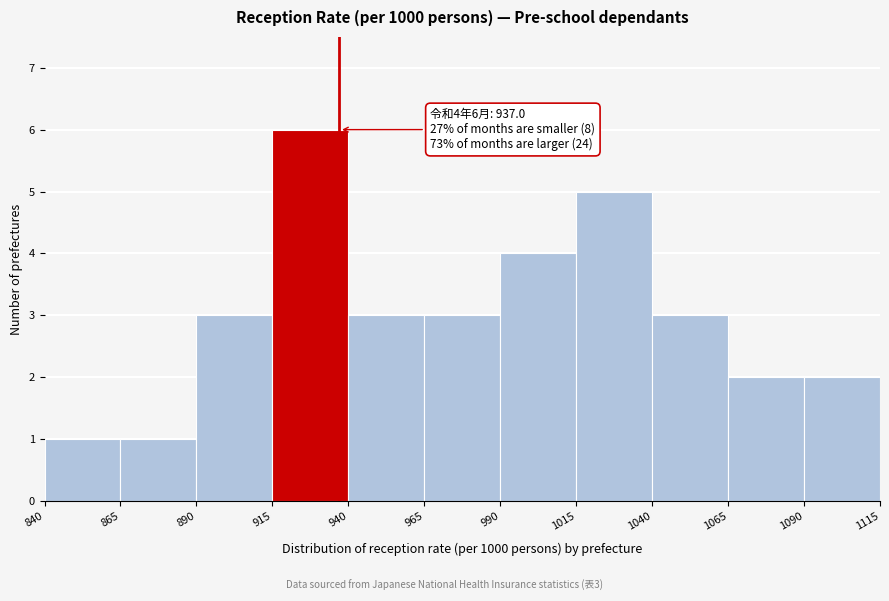

Which range on the x-axis has the tallest bar?

915 to 940